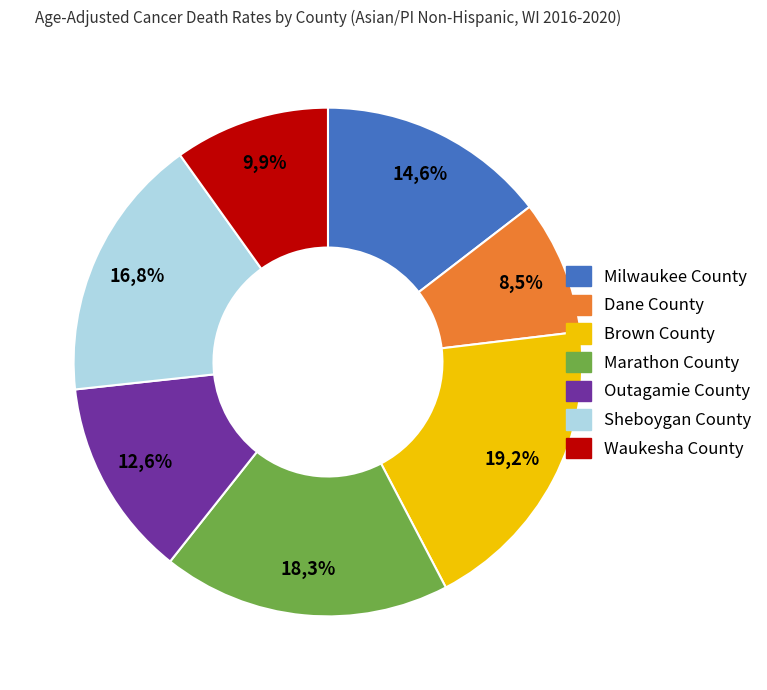

How many segments does this pie chart have?

7